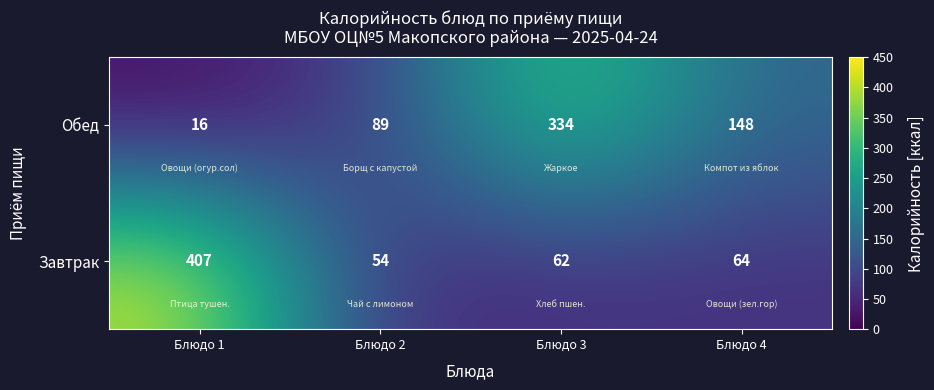

The Завтрак series shows 103 at Блюдо 3. True or false?

False